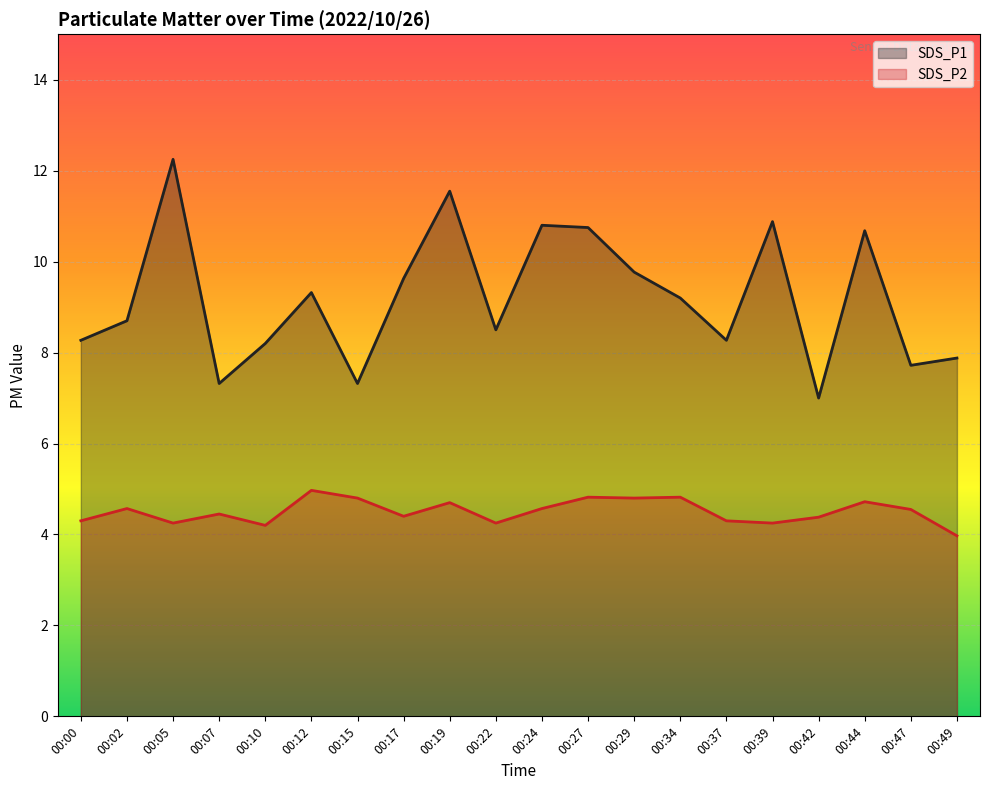

At which category is the sum across all series the highest?

00:05